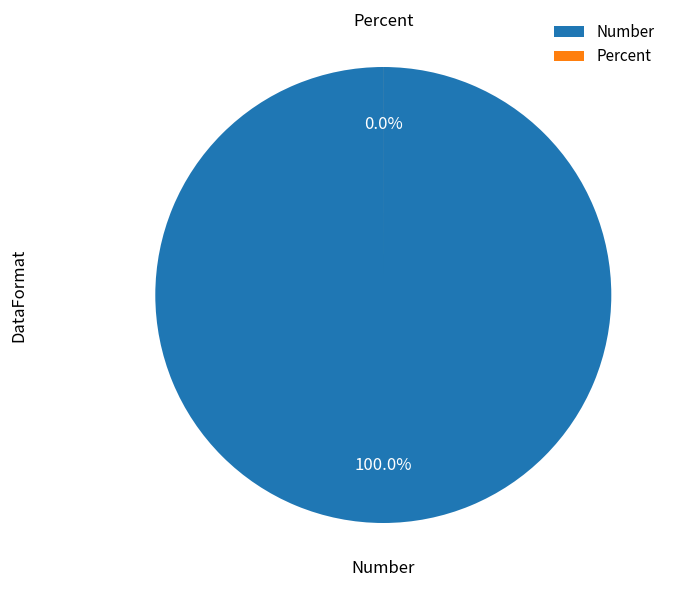

How many slices are in this pie chart?

2